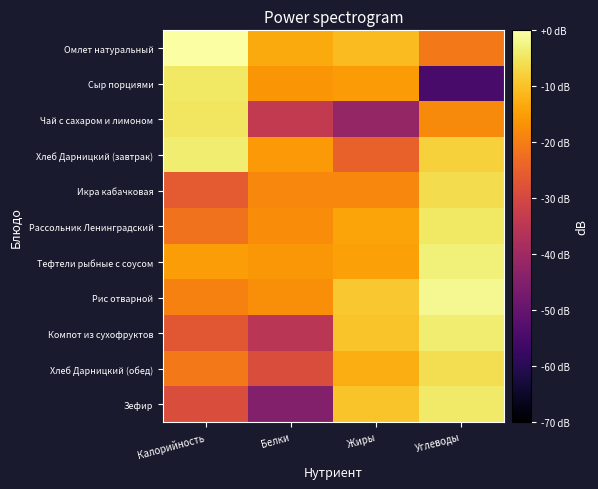

What is the minimum value shown in the chart?

-54.8